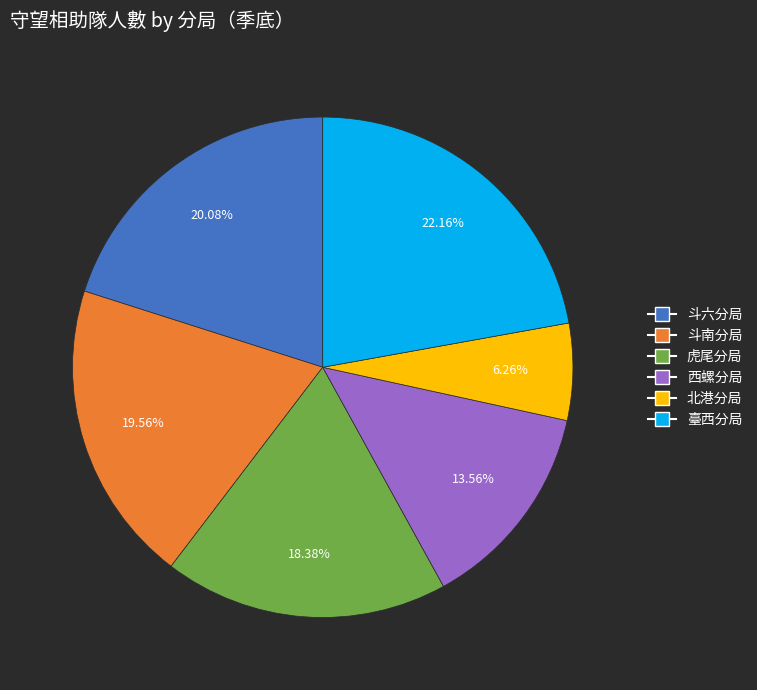

Is there any slice that represents more than half of the pie?

No